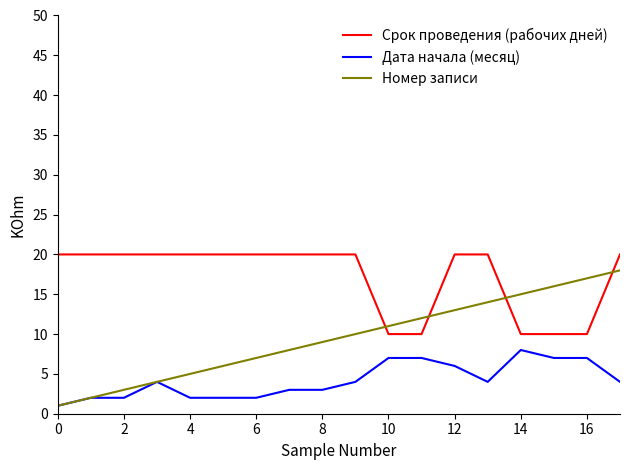

True or false: Дата начала (месяц) and Срок проведения (рабочих дней) cross at least once.

False